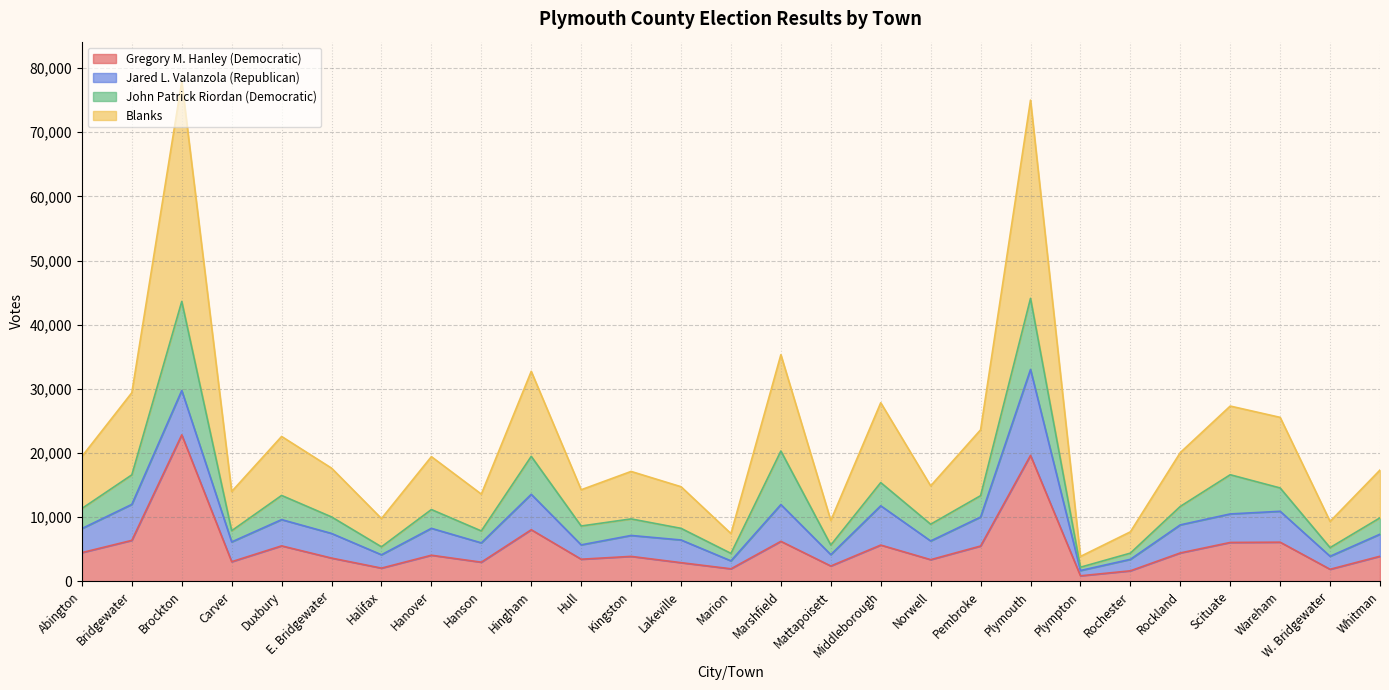

How many interior local valleys does the Gregory M. Hanley (Democratic) series have?

9